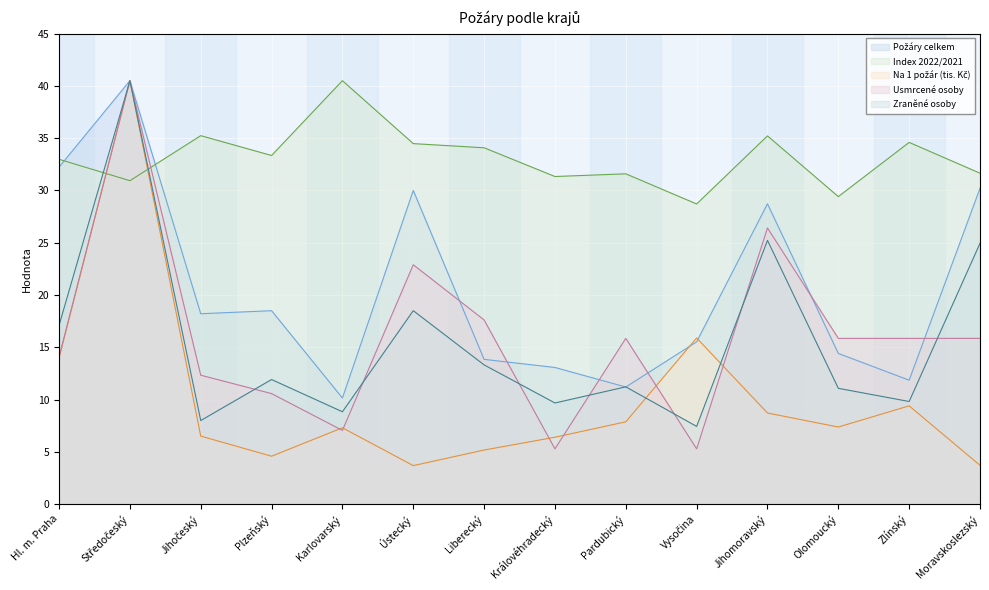

How many lines are shown in the chart?

5